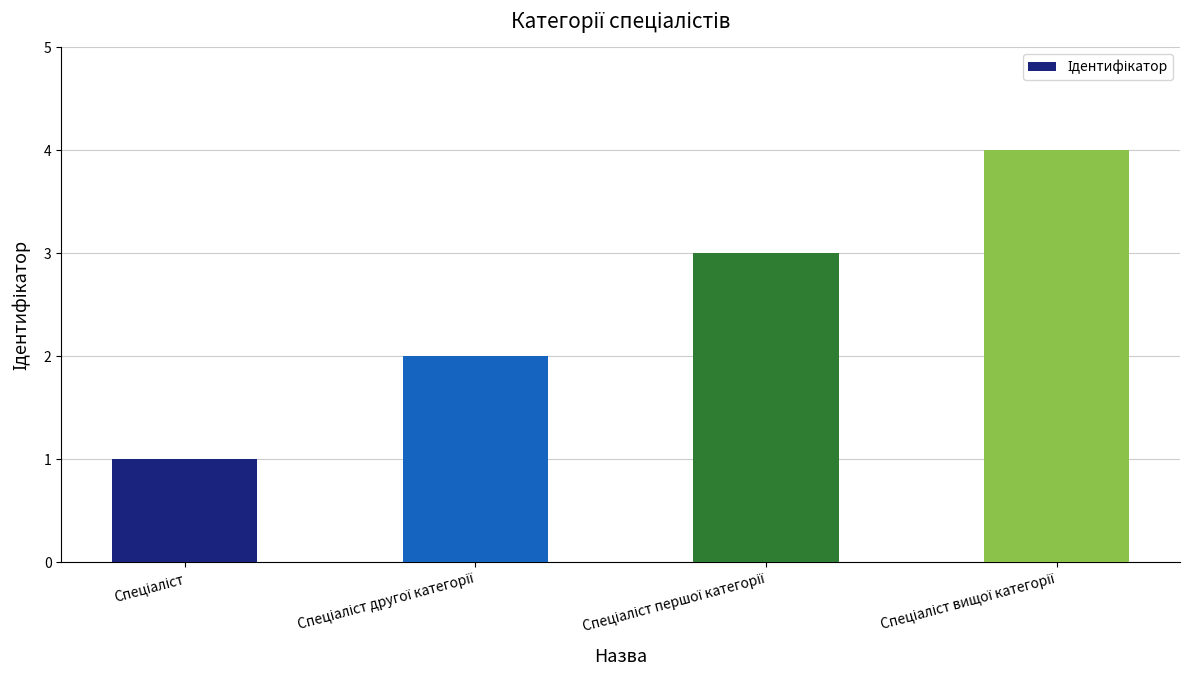

What is the maximum value shown in the chart?

4